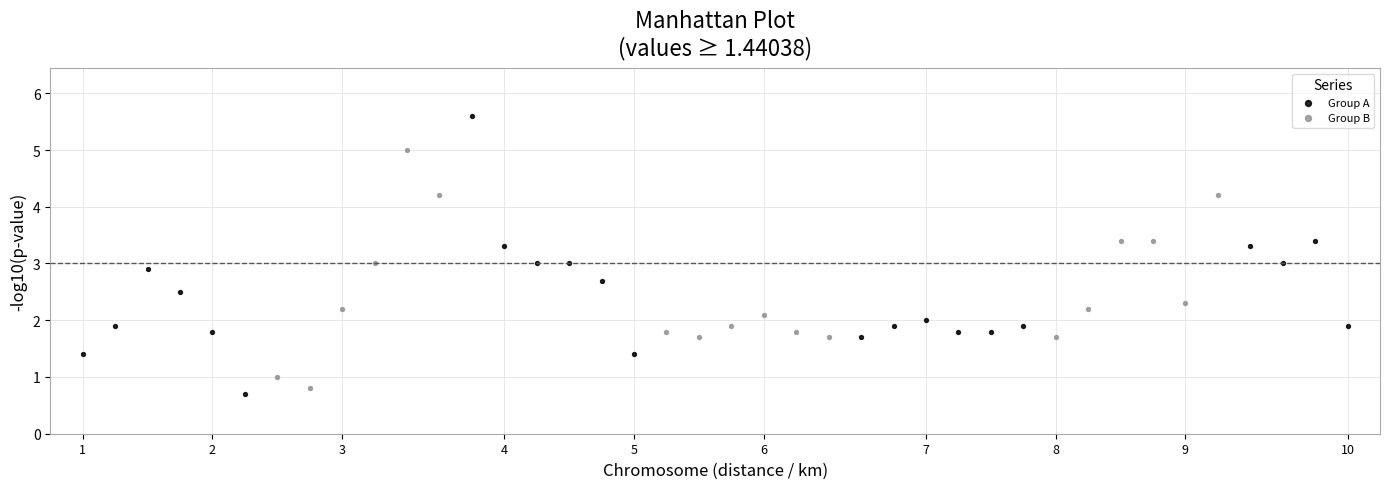

Which series reaches the minimum Y coordinate?

Group A